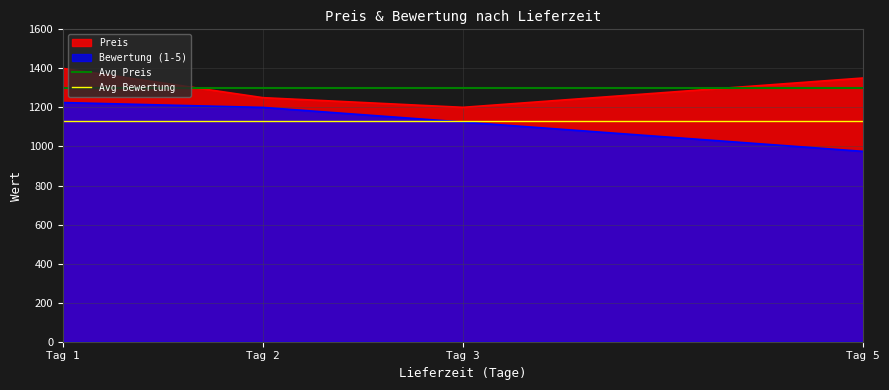

What is the approximate value of Preis at Tag 2?

1250.0